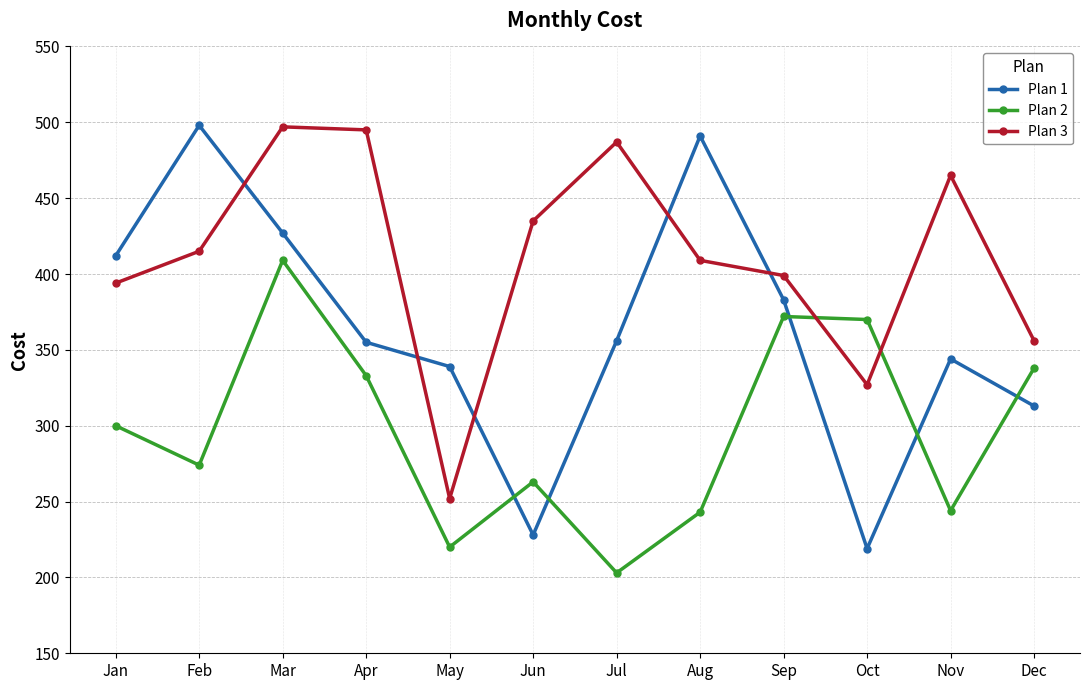

What is the average value of the Plan 2 series?

297